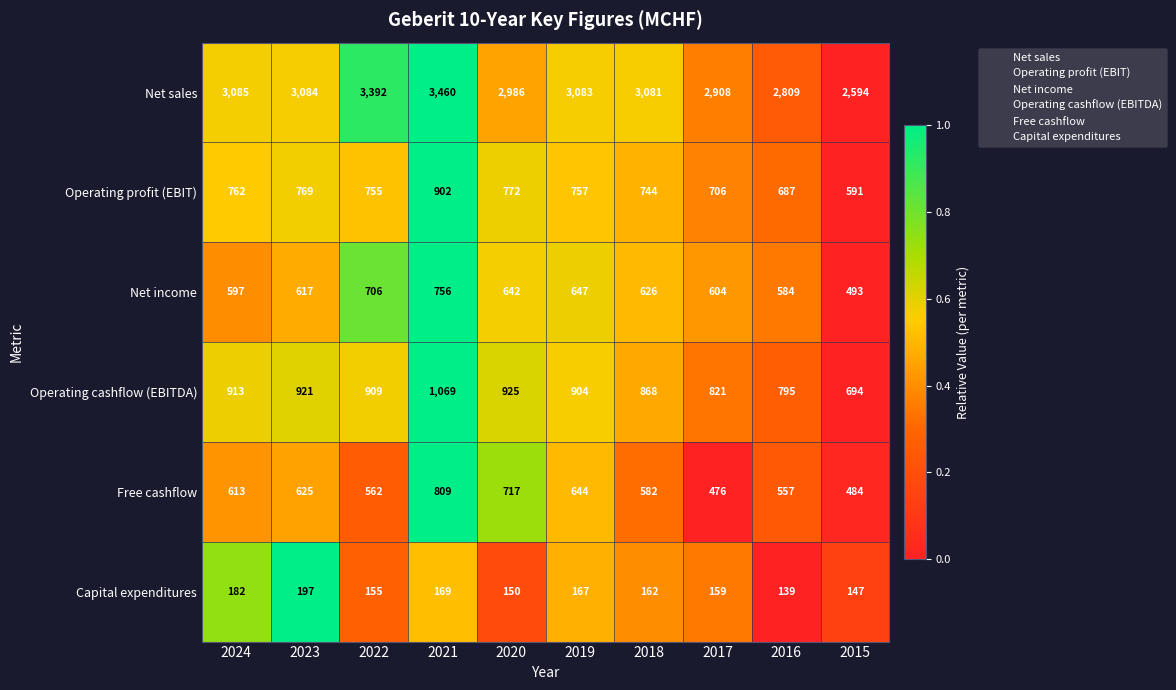

What is the minimum value for Free cashflow?

476